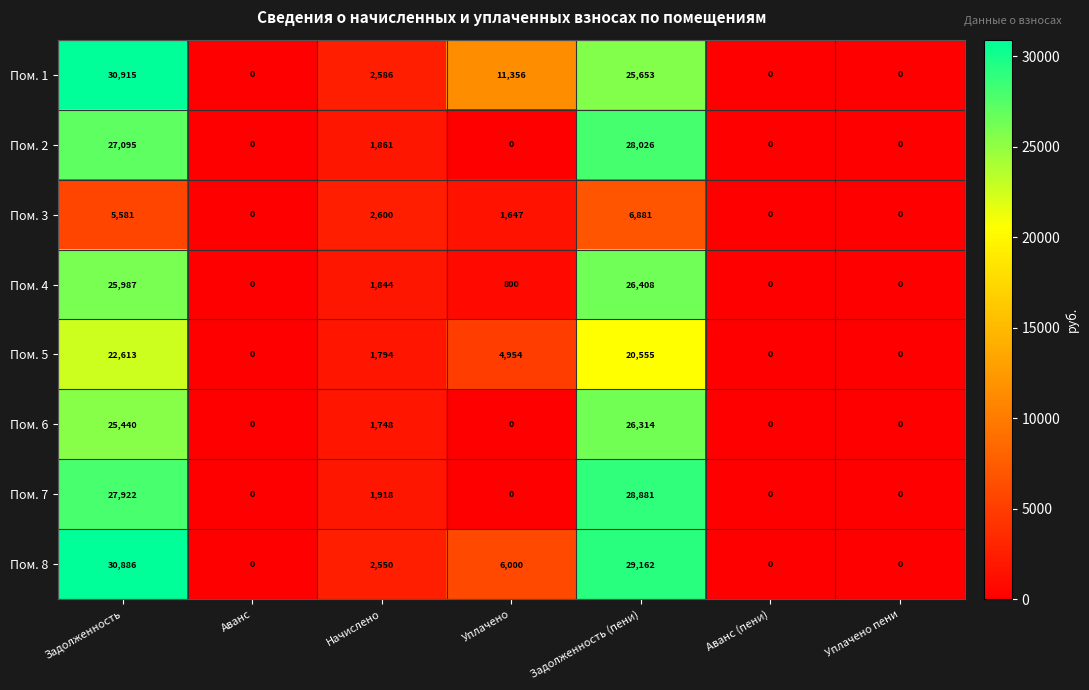

Which series has the largest total across all categories?

Пом. 1